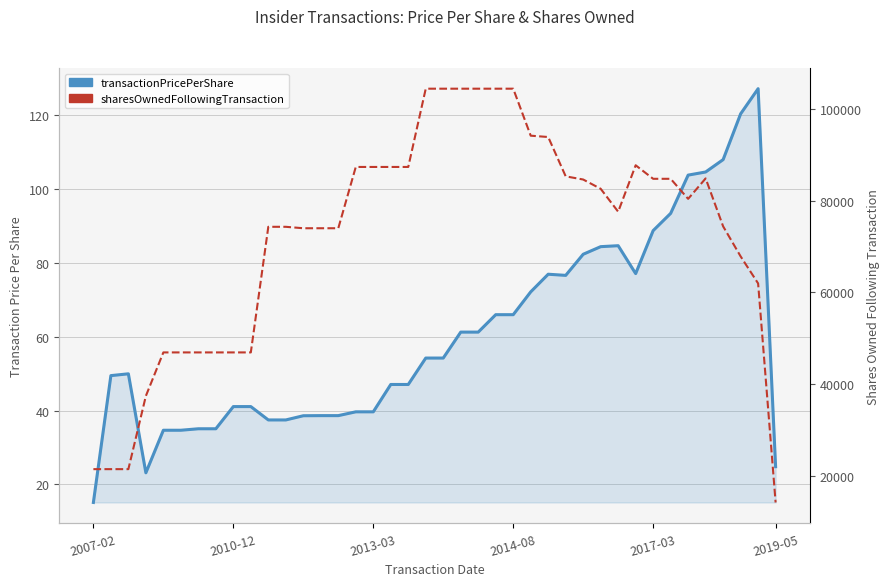

What is the difference between the maximum and second lowest values in the sharesOwnedFollowingTransaction series?

82971.0